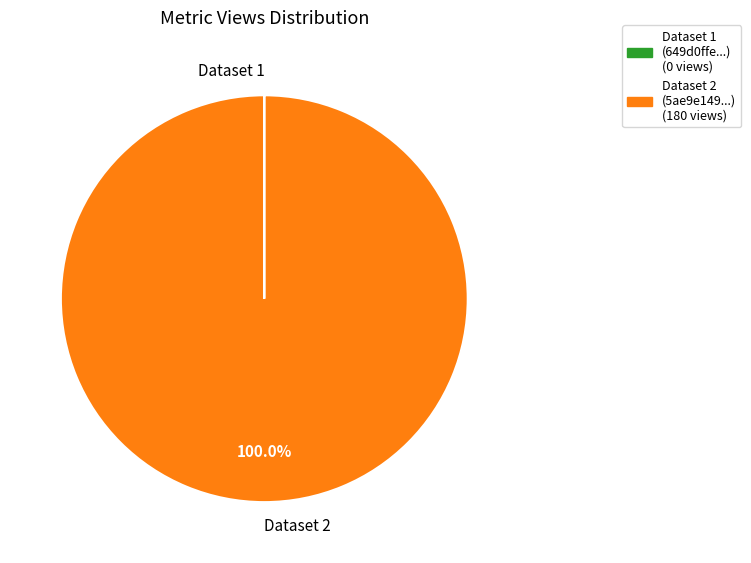

Is there a majority slice in this chart?

Yes